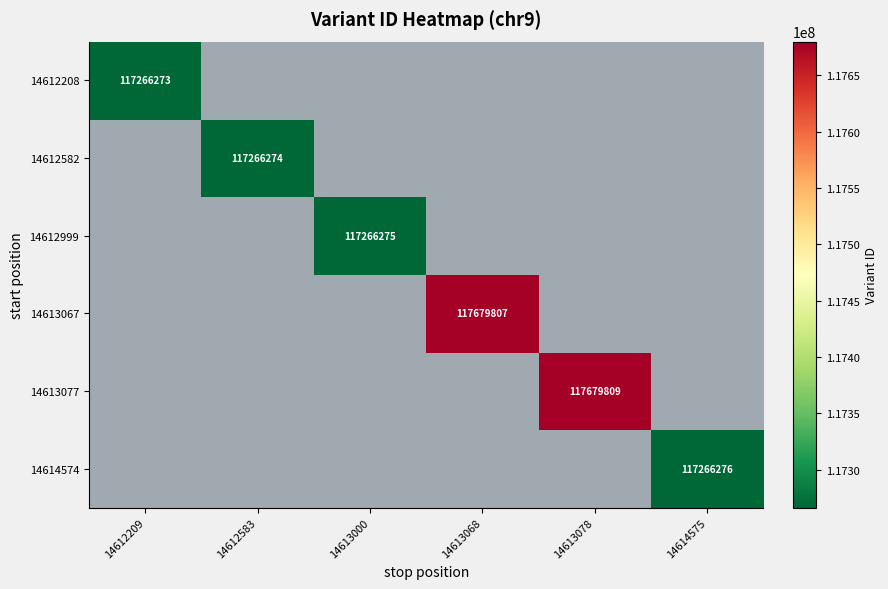

Which category has the lowest value across all series?

14612209